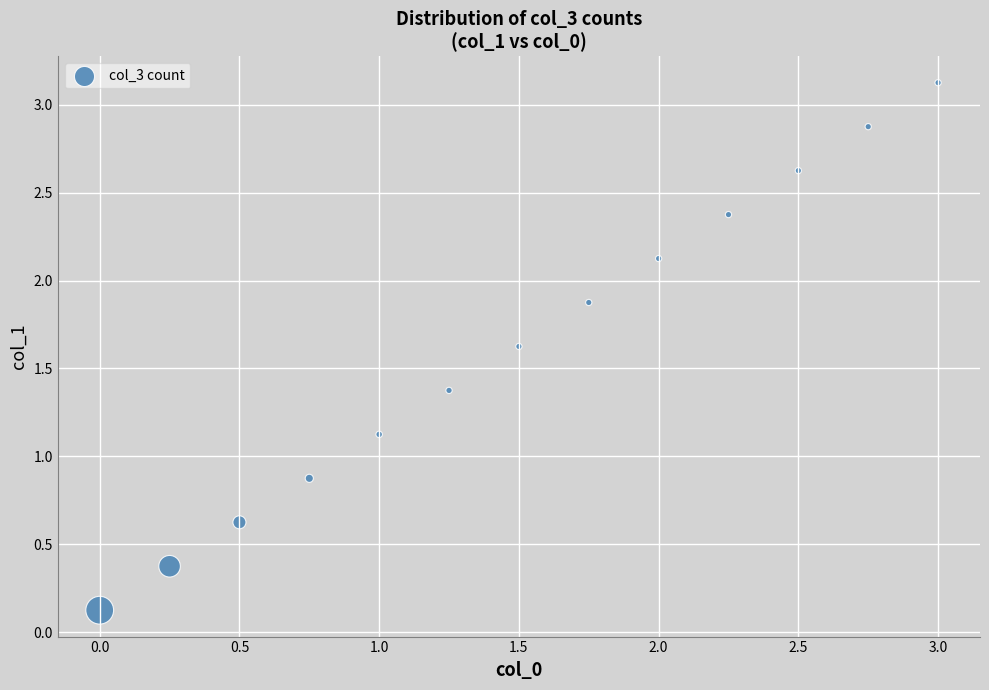

What is the range of Y values (max minus min)?

3.0